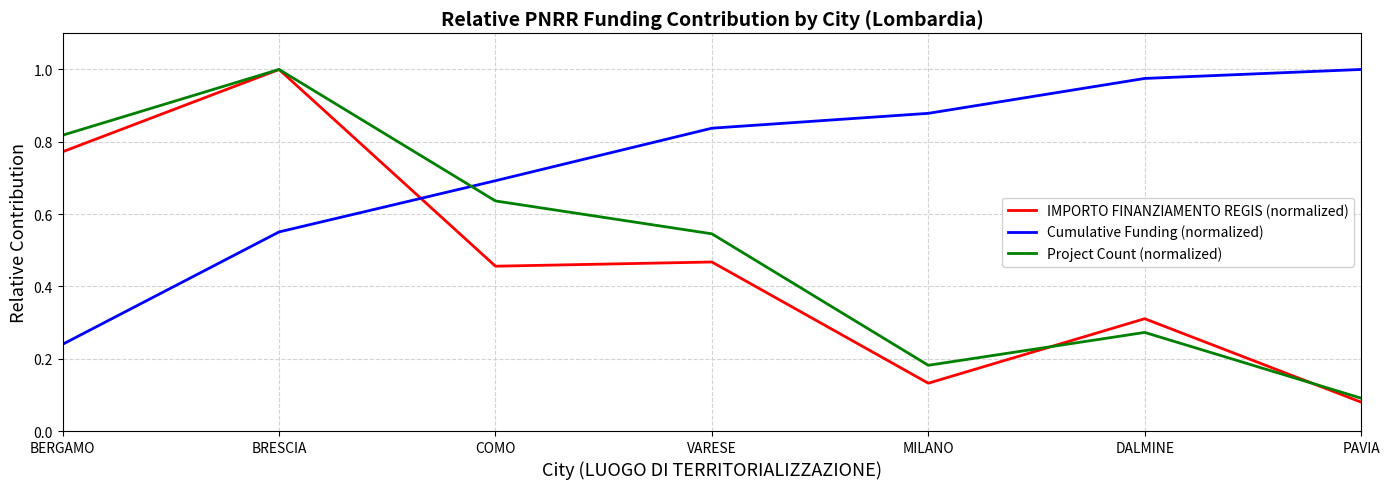

Which category has the highest value in the IMPORTO FINANZIAMENTO REGIS (normalized) series?

BRESCIA